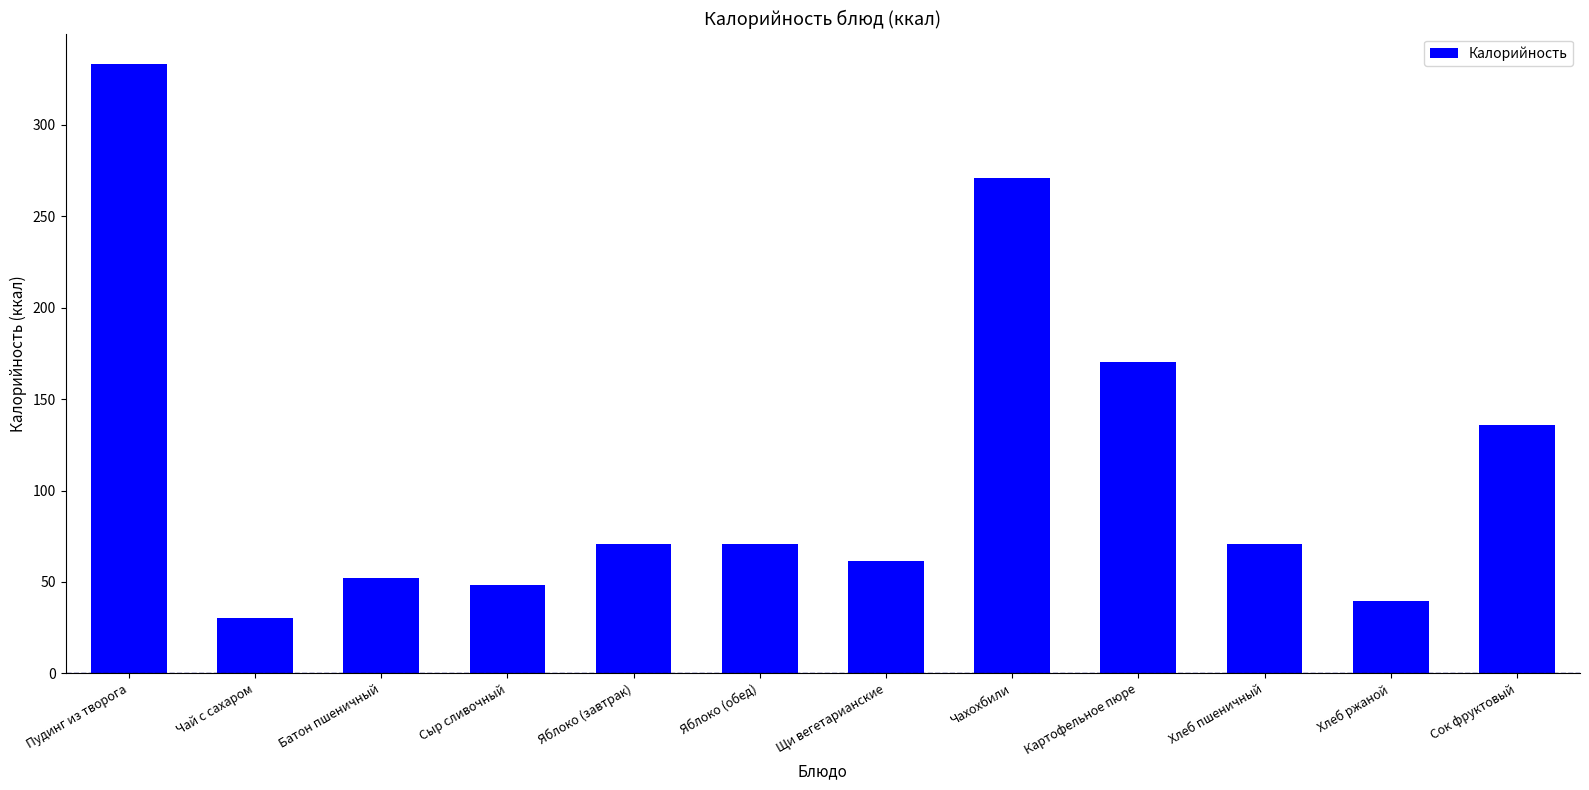

What is the sum of the values at Картофельное пюре and Чай с сахаром?

200.5